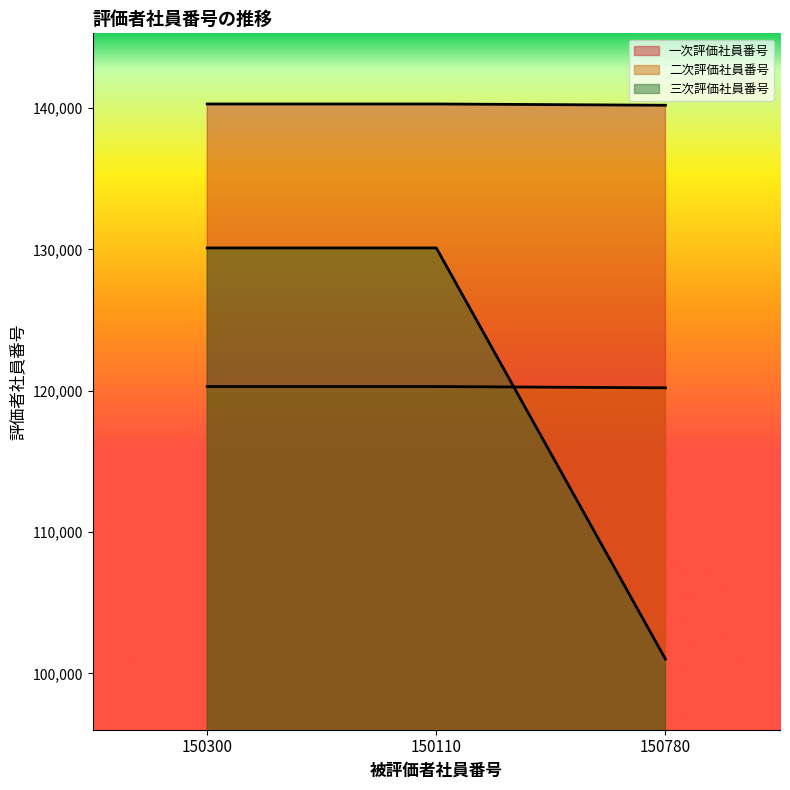

Reading left to right, transcribe all the data shown in this chart.

一次評価社員番号: 140300	140300	140210
二次評価社員番号: 120300	120300	120210
三次評価社員番号: 130110	130110	101010